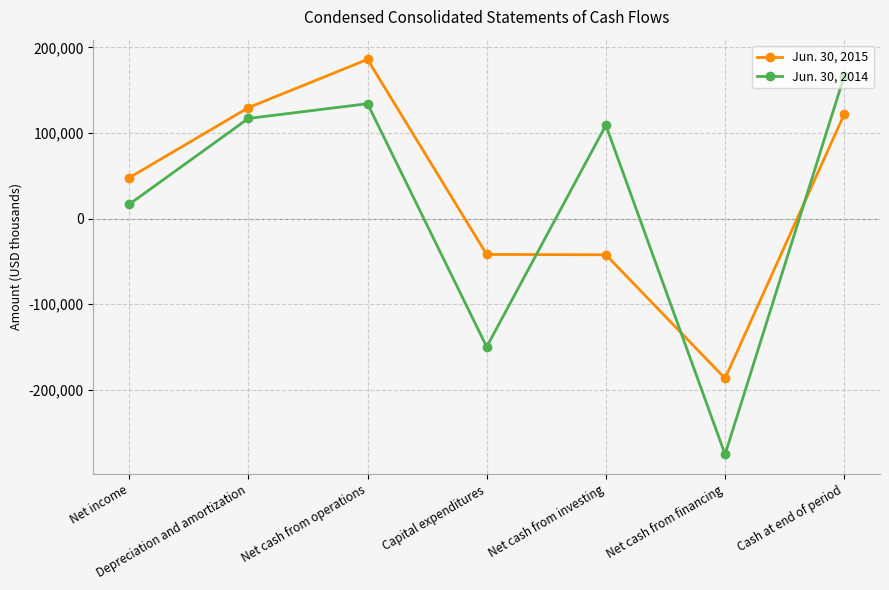

At which category is the sum across all series the highest?

Net cash from operations